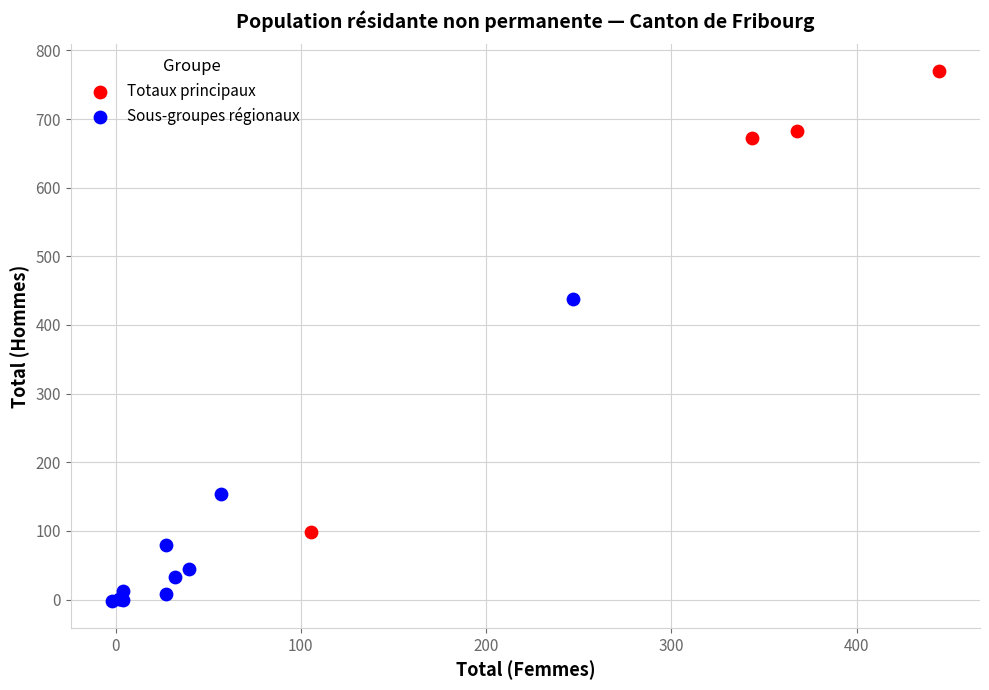

Which series has the largest Y range (max minus min)?

Totaux principaux